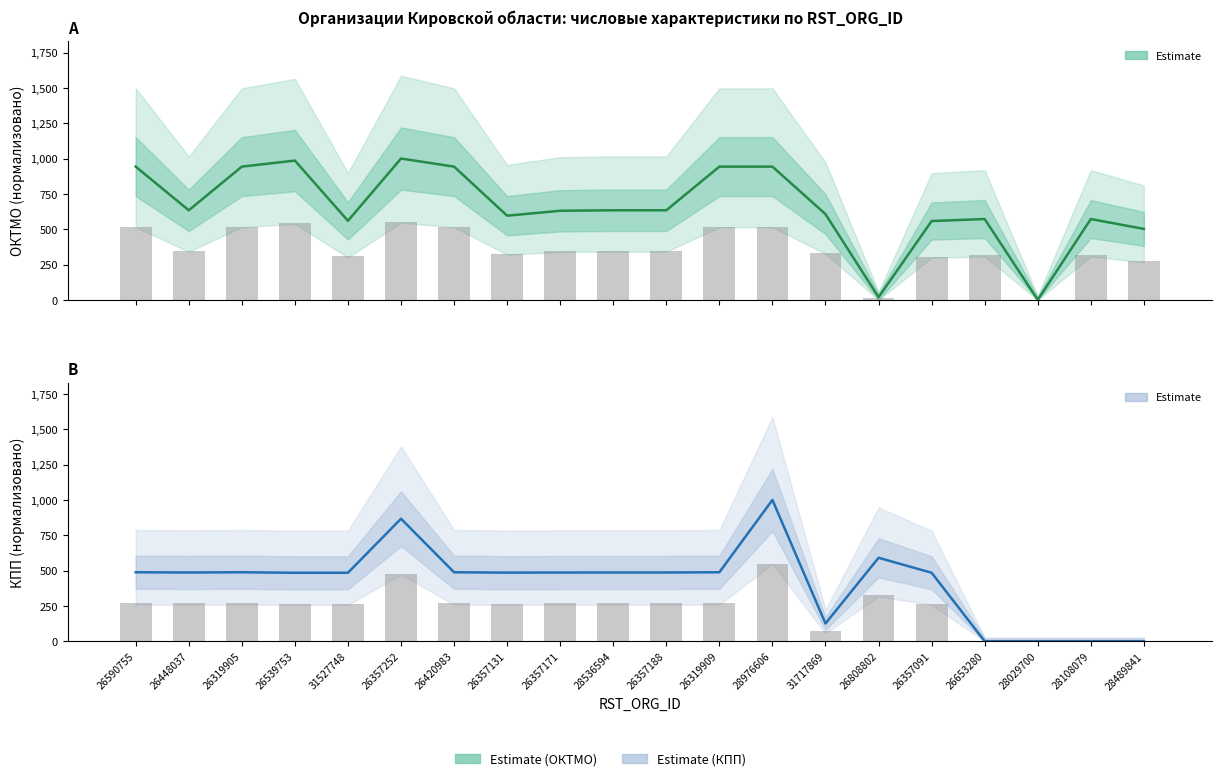

What is the average value of the КПП (estimate) series?

421.0